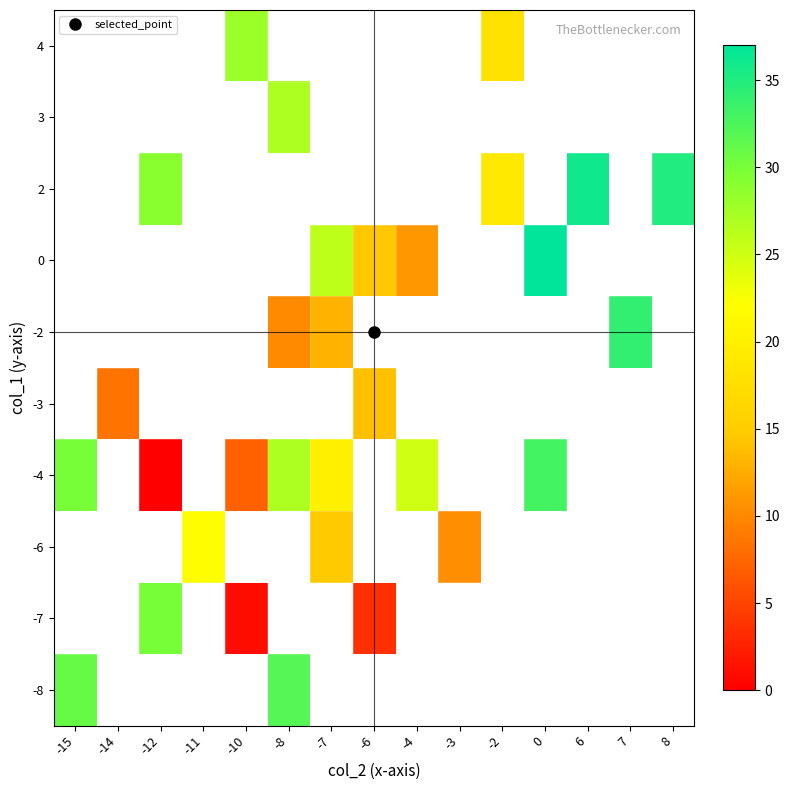

Read the 2 value at 6.

36.0